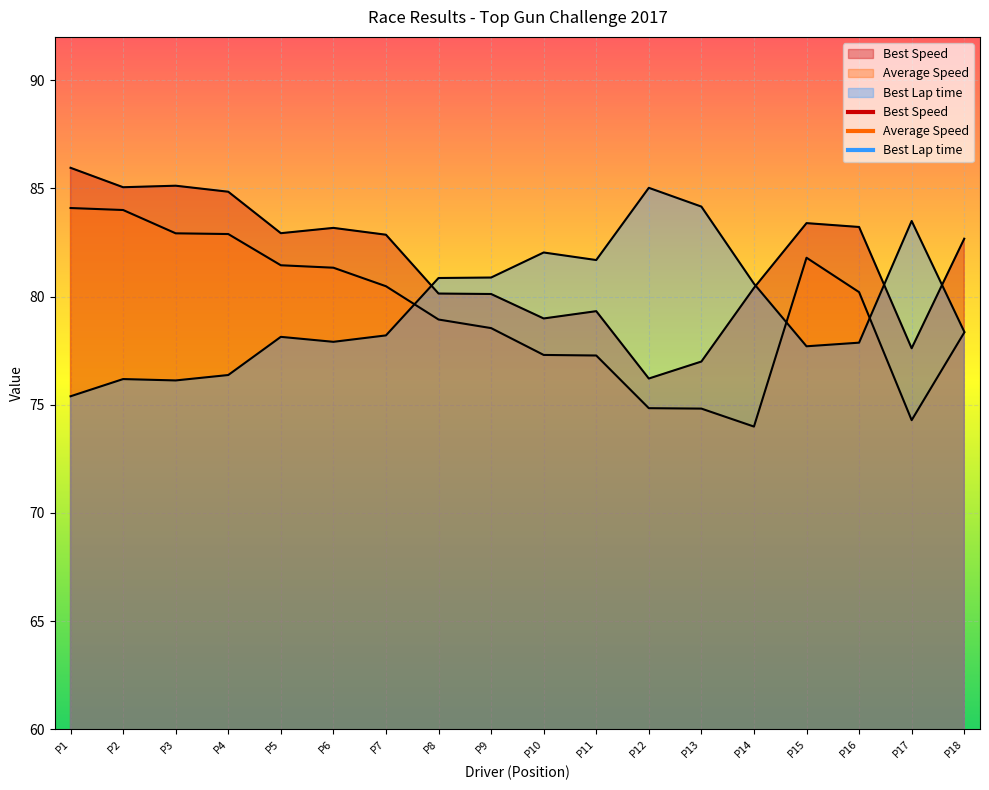

Reading left to right, what are all the values shown in this chart?

Best Lap time: 75.4	76.2	76.1	76.4	78.1	77.9	78.2	80.9	80.9	82.0	81.7	85.0	84.2	80.6	77.7	77.9	83.5	78.4
Best Speed: 86.0	85.1	85.1	84.8	82.9	83.2	82.9	80.1	80.1	79.0	79.3	76.2	77.0	80.4	83.4	83.2	77.6	82.7
Average Speed: 84.1	84.0	82.9	82.9	81.4	81.3	80.5	78.9	78.5	77.3	77.3	74.8	74.8	74.0	81.8	80.2	74.3	78.3